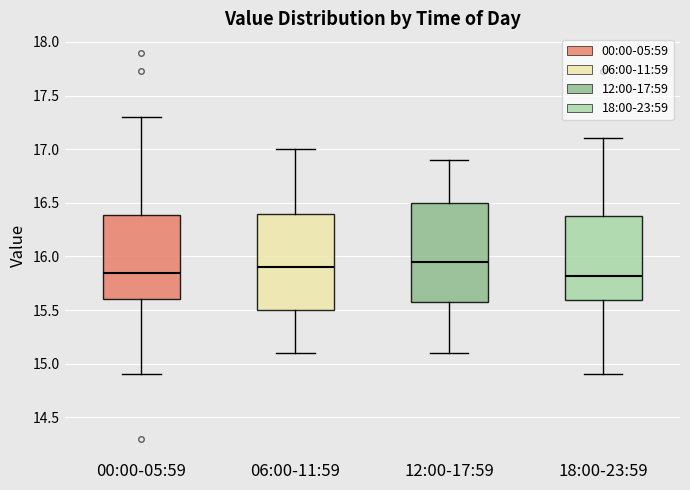

Reading left to right, read every box against the y-axis: the position of its median line, the range the box covers, and the ends of its whiskers. The values are not printed on the chart, so give them approximately, as read against the axis.

00:00-05:59: median 15.85, box 15.60 to 16.40, whiskers 14.90 to 17.30
06:00-11:59: median 15.90, box 15.50 to 16.40, whiskers 15.10 to 17.00
12:00-17:59: median 15.95, box 15.60 to 16.50, whiskers 15.10 to 16.90
18:00-23:59: median 15.80, box 15.60 to 16.40, whiskers 14.90 to 17.10